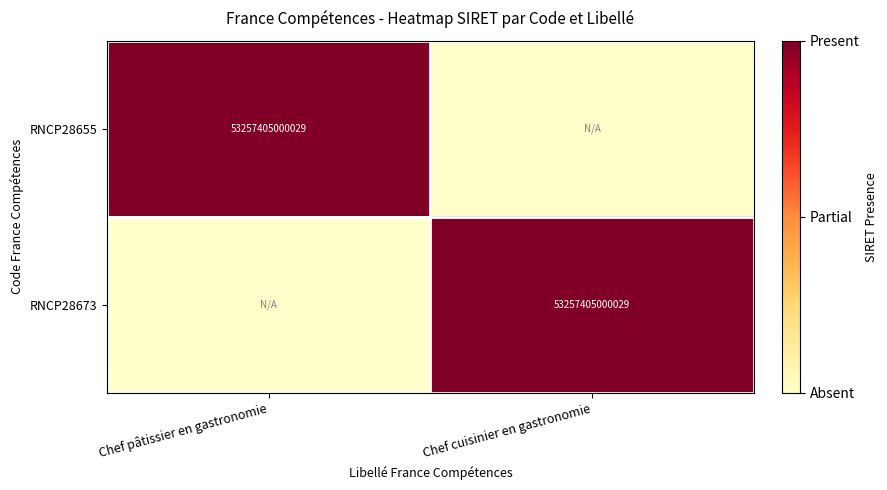

Which category has the highest value across all series?

Chef pâtissier en gastronomie